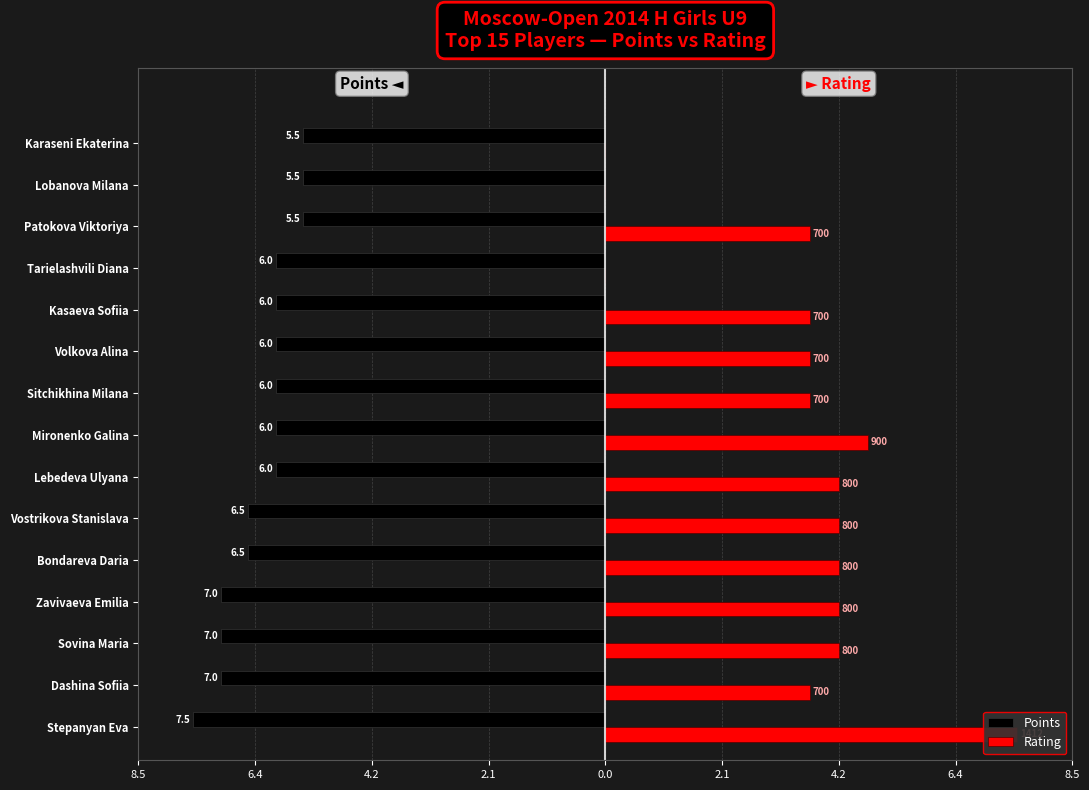

What are all the series names shown in the legend?

Points, Rating